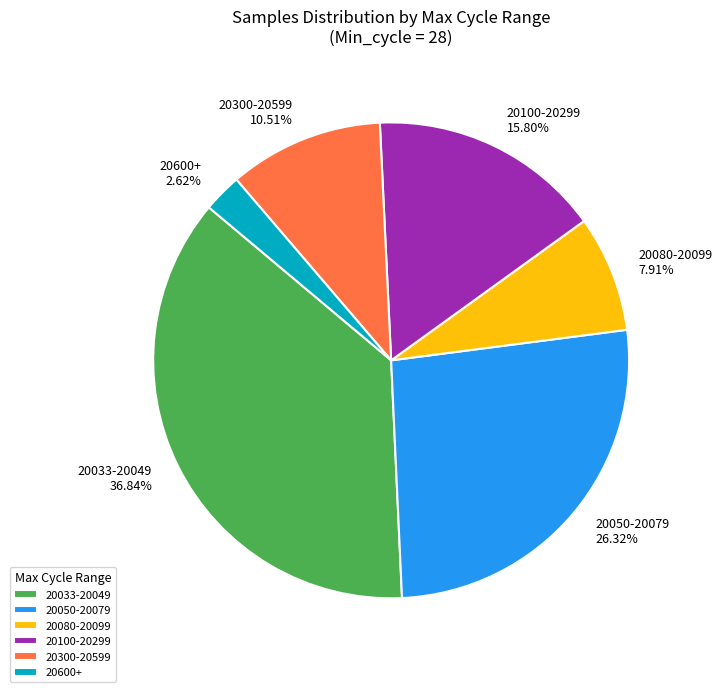

What is the largest slice in the pie chart?

20033-20049